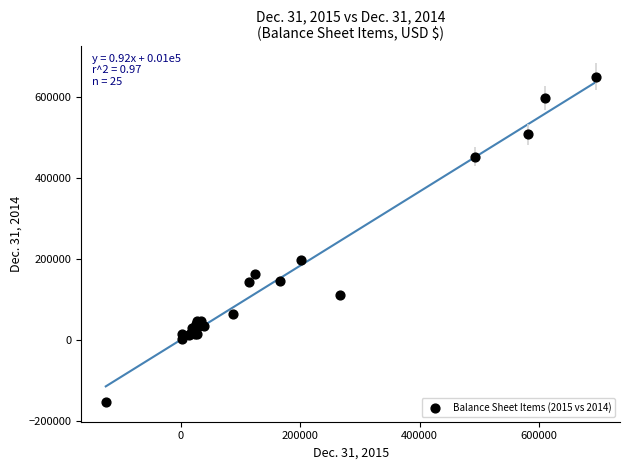

What Y value in the scatter plot is closest to 250197?

197580